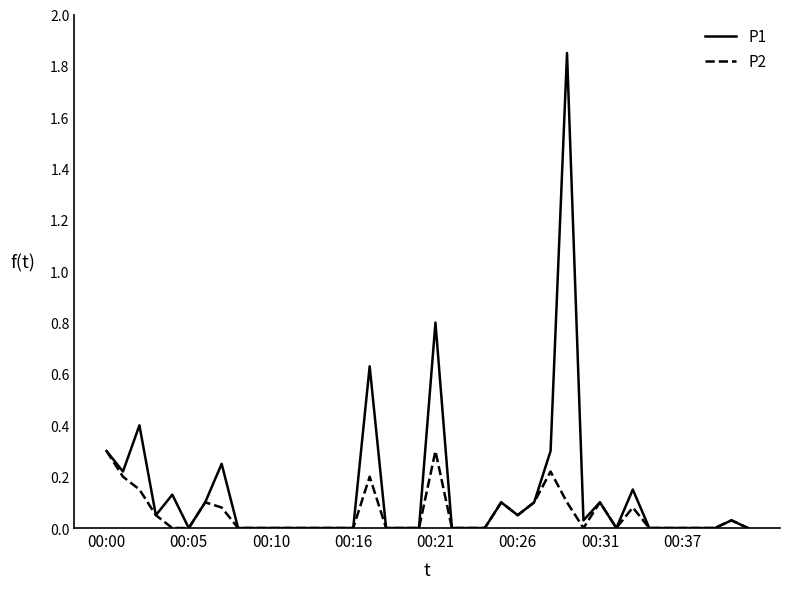

Does the chart have visible grid lines?

No